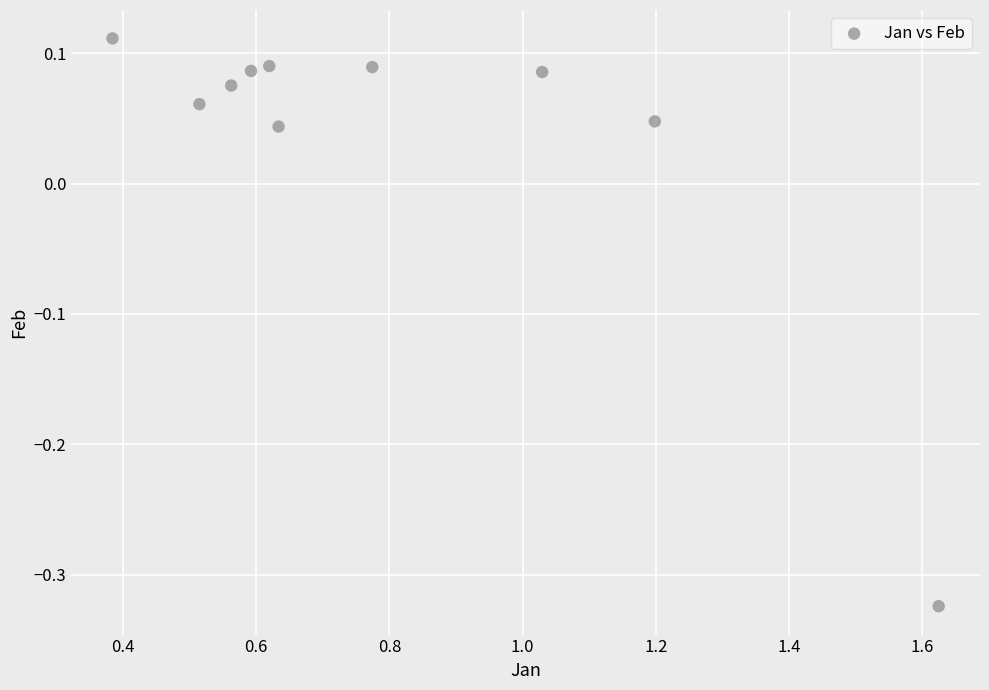

What is the range of X values (max minus min)?

1.2